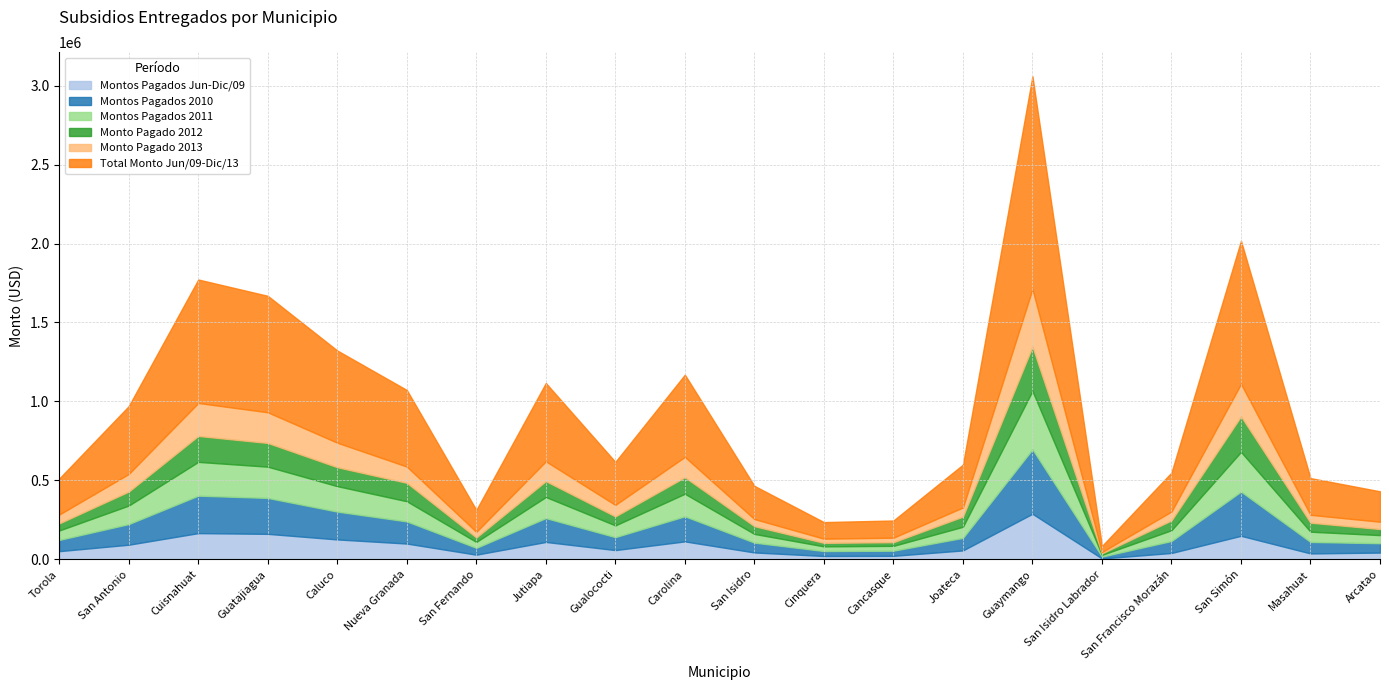

True or false: Montos Pagados Jun-Dic/09 and Total Monto Jun/09-Dic/13 cross at least once.

False